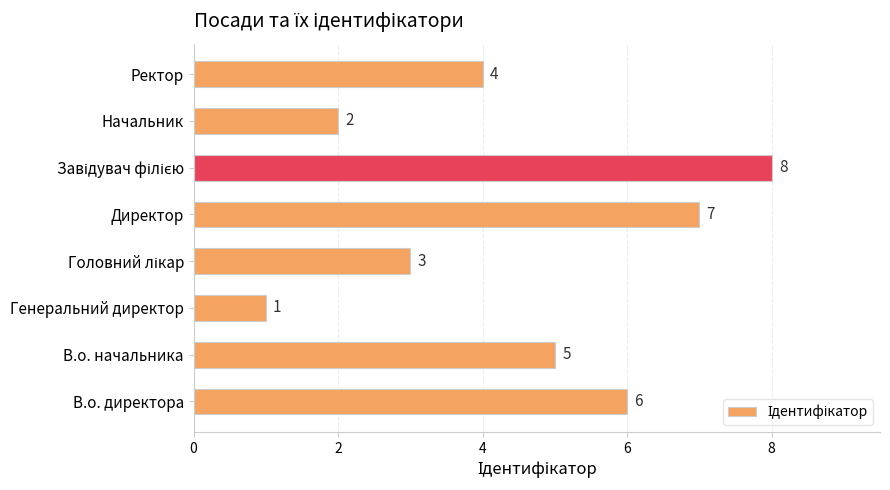

Count the values in the range 3 to 7.

5